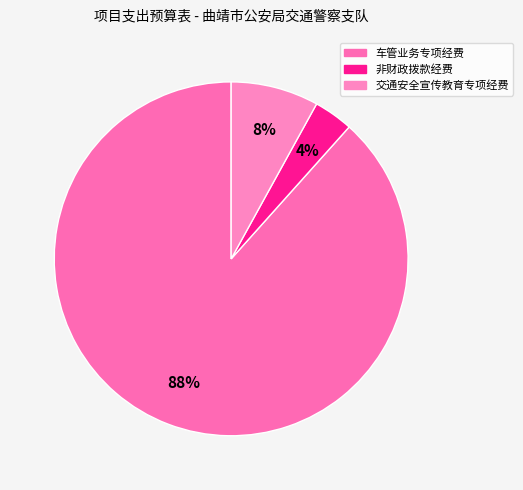

The 非财政拨款经费 slice represents 4% of the pie. True or false?

True